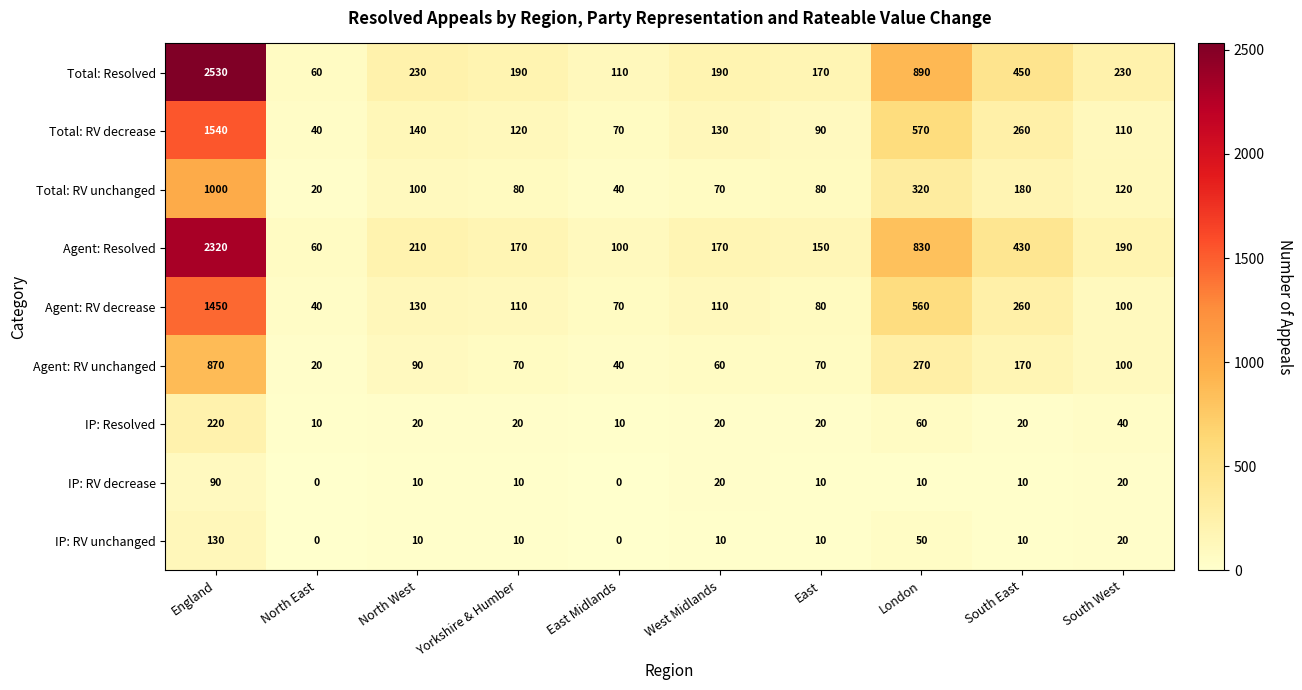

What is the minimum value for Agent: RV unchanged?

20